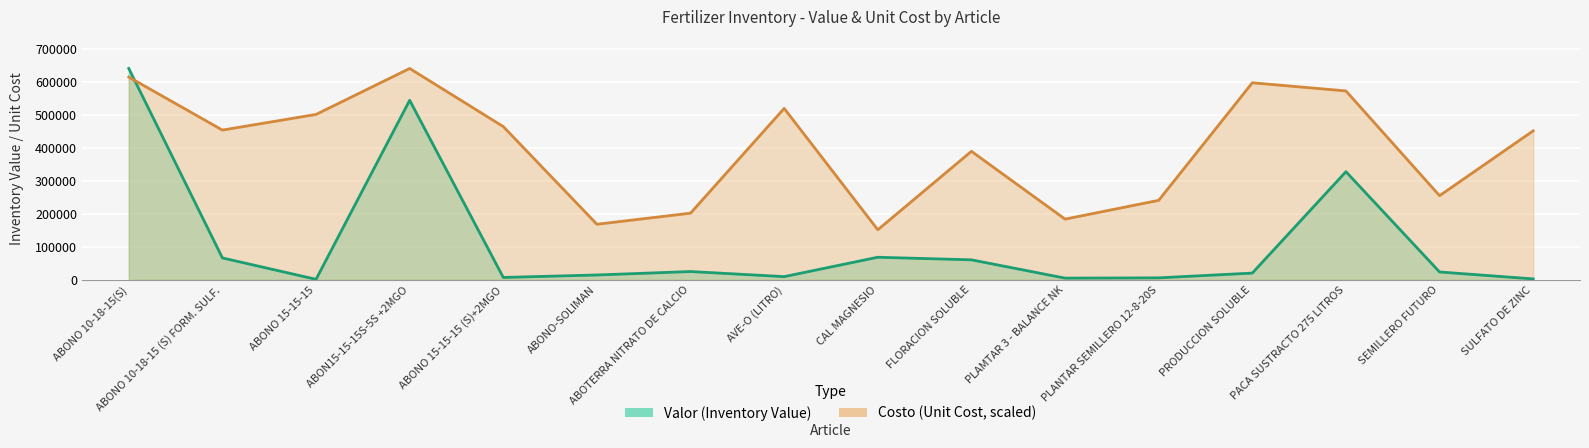

List the series in order of their peak value, lowest first.

Valor (Inventory Value), Costo (Unit Cost)